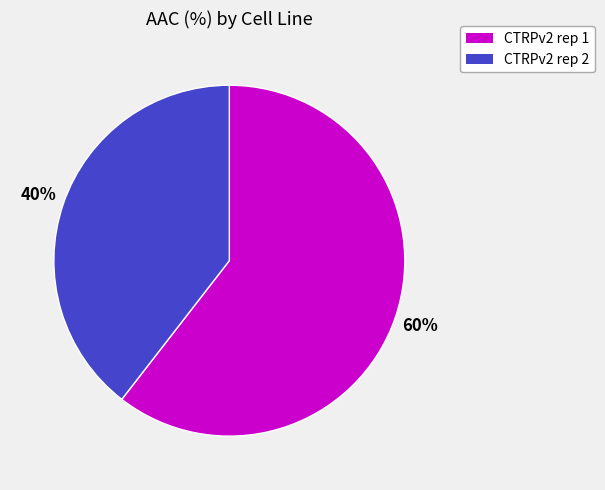

Approximately how many times larger is the value at CTRPv2 rep 1 compared to CTRPv2 rep 2?

1.5